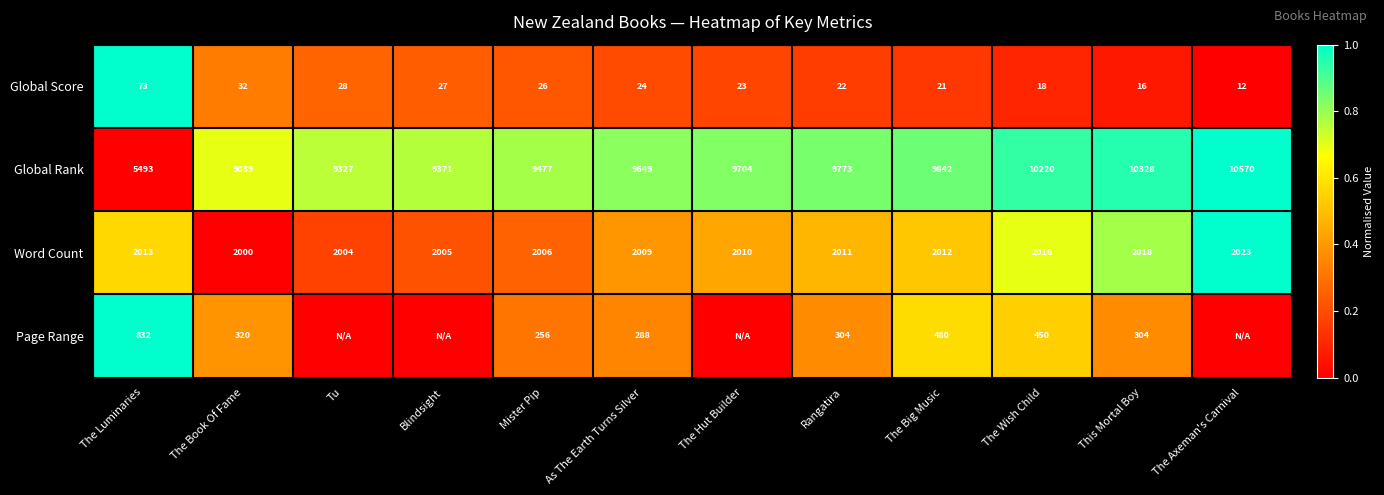

True or false: Global Rank has a value of 14829 at Tu.

False